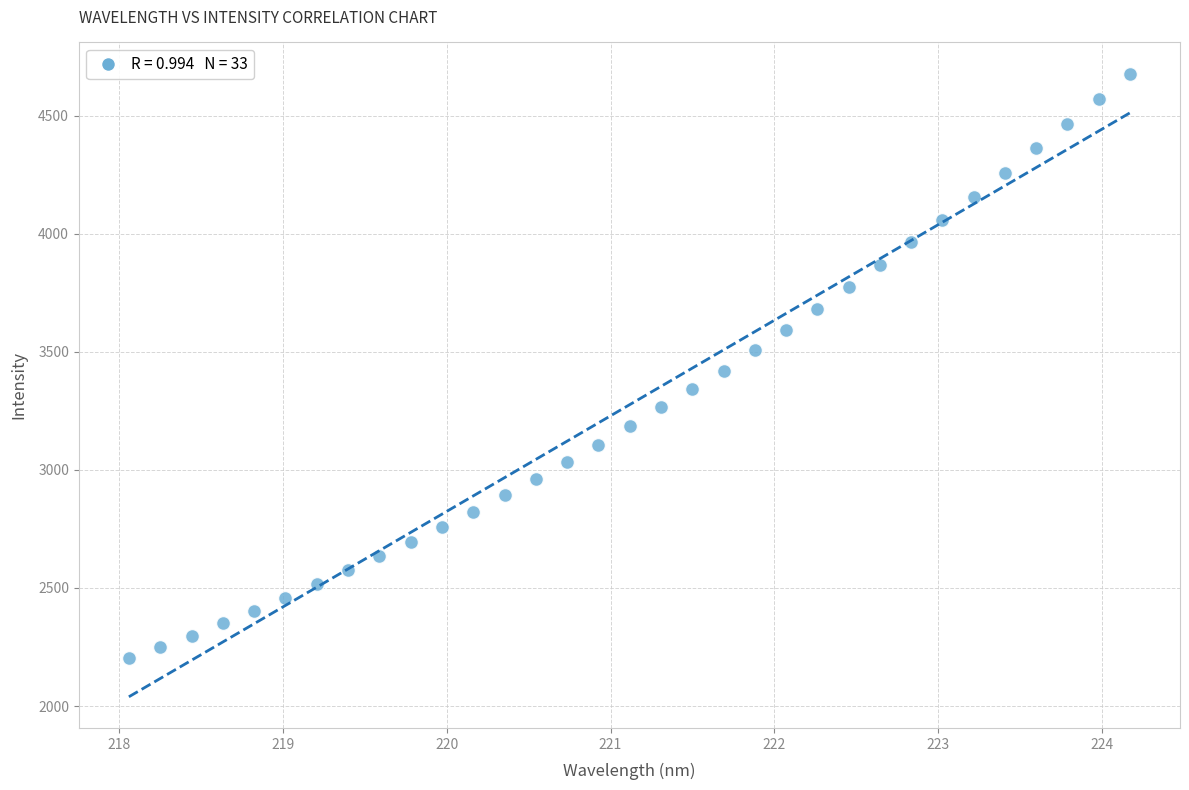

What is the range of Y values (max minus min)?

2476.3